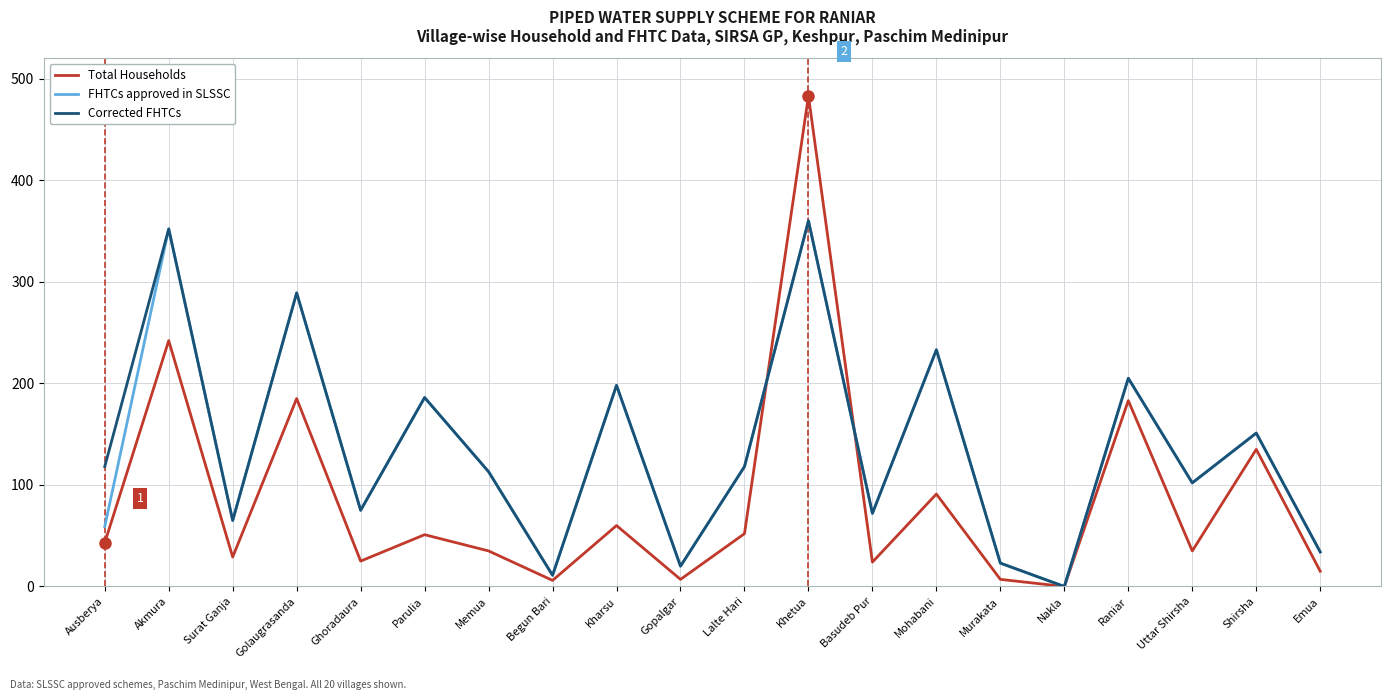

Count the number of data series in this chart.

3